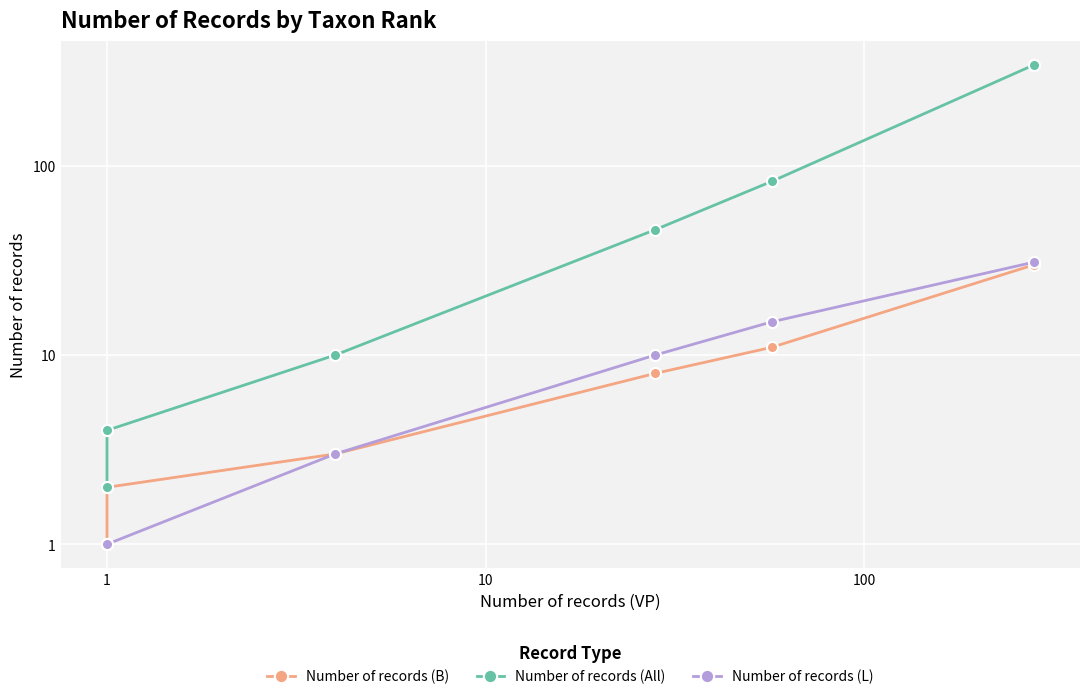

Which series has the widest spread of values?

Number of records (All)